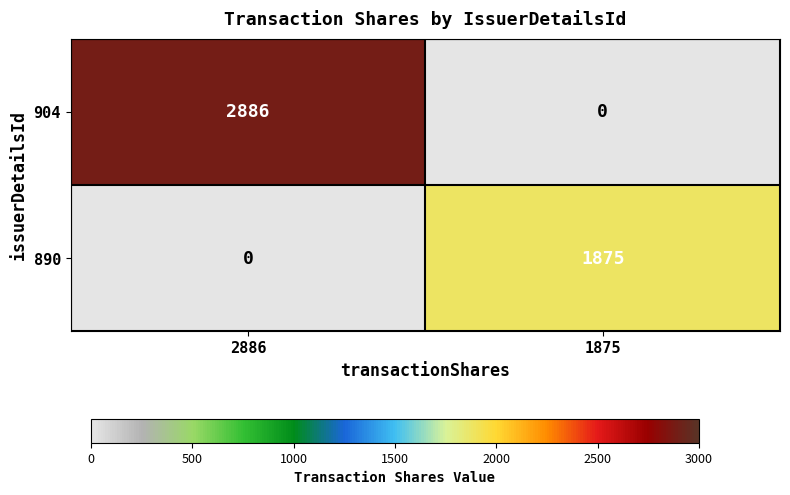

What is the difference between the 904 values at 2886 and 1875?

2886